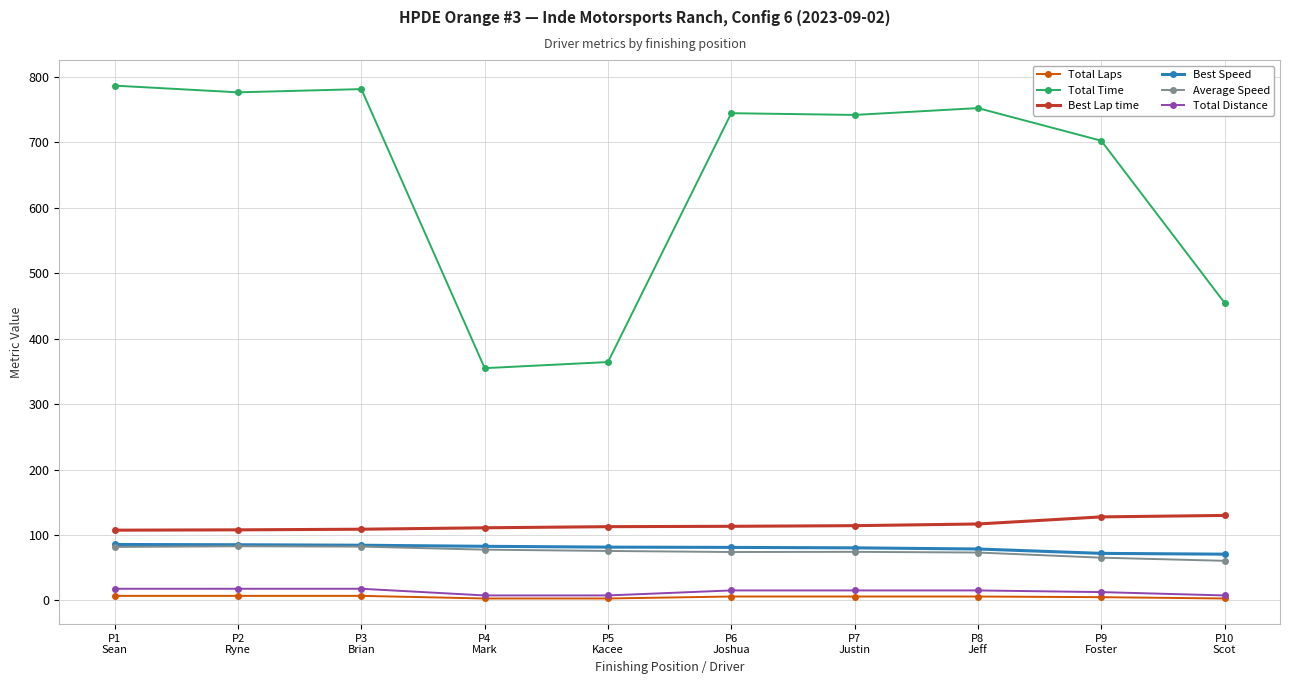

Is this an area chart (filled region under the line)?

No